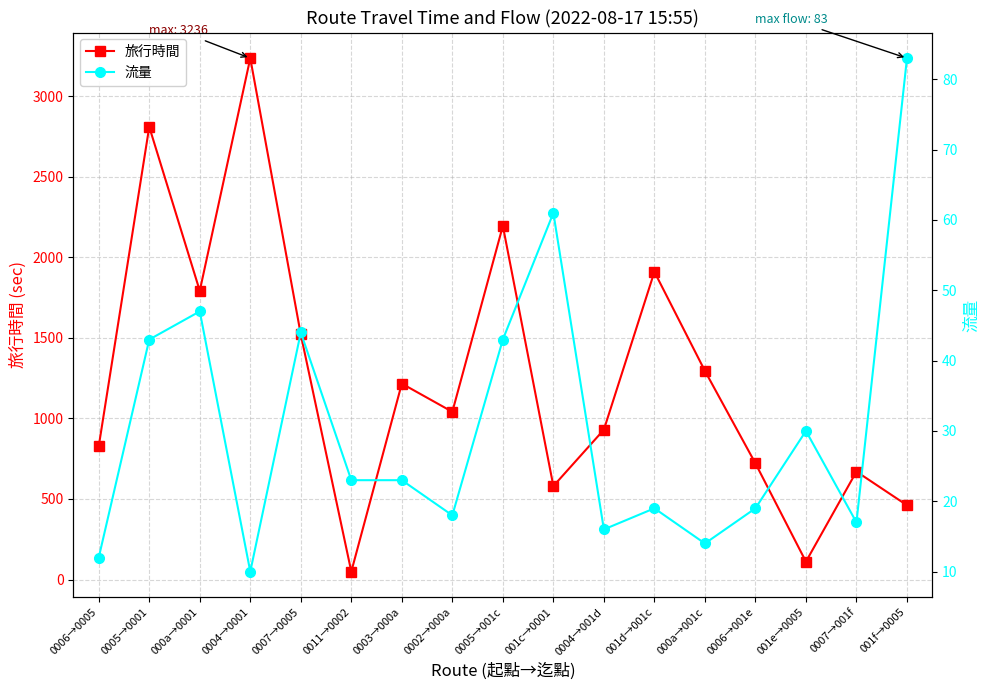

Is it true that 流量 equals 15 at 0004→0001?

False